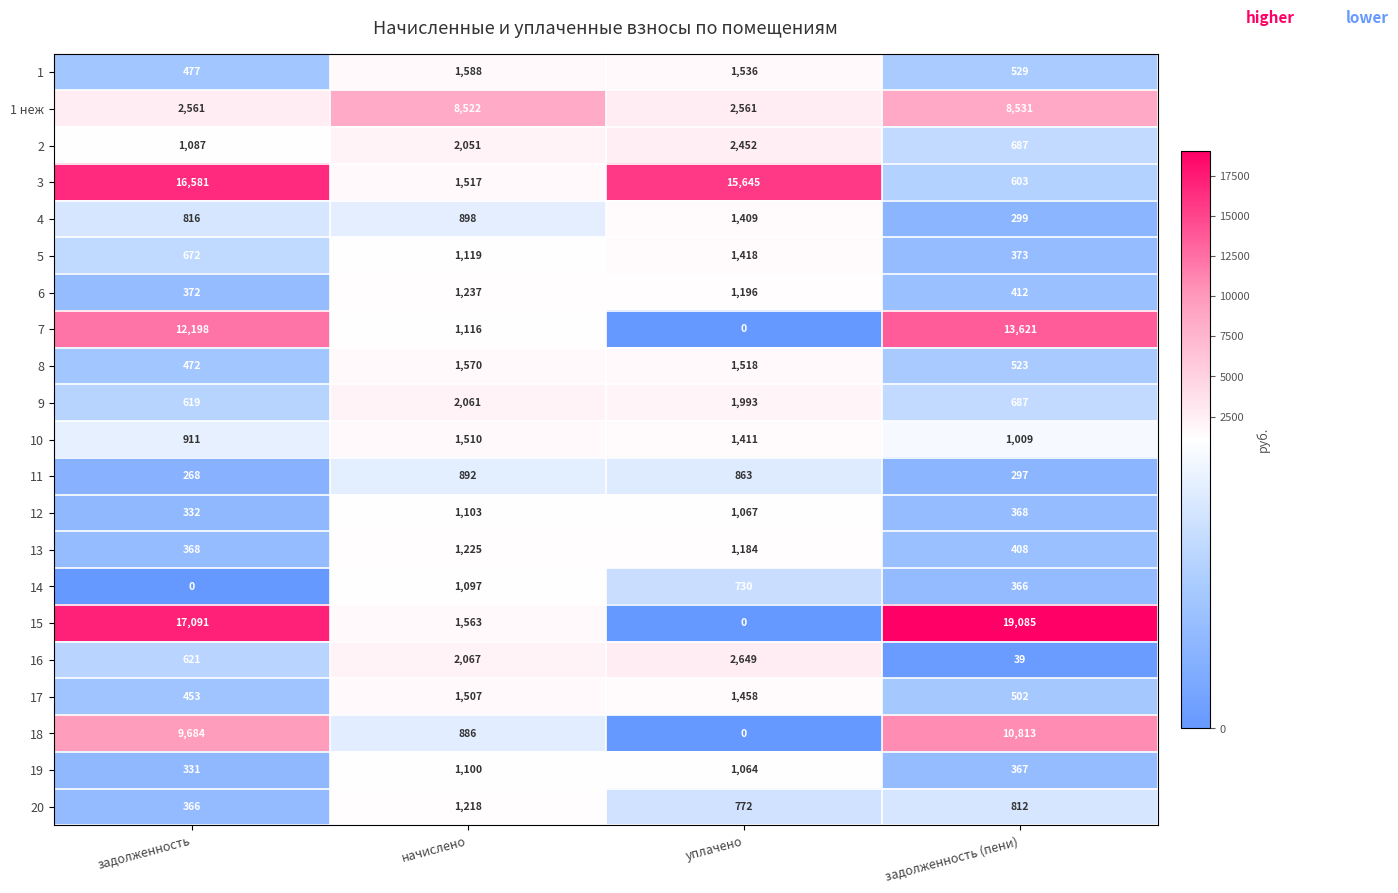

At how many categories does at least one series exceed 6272?

4